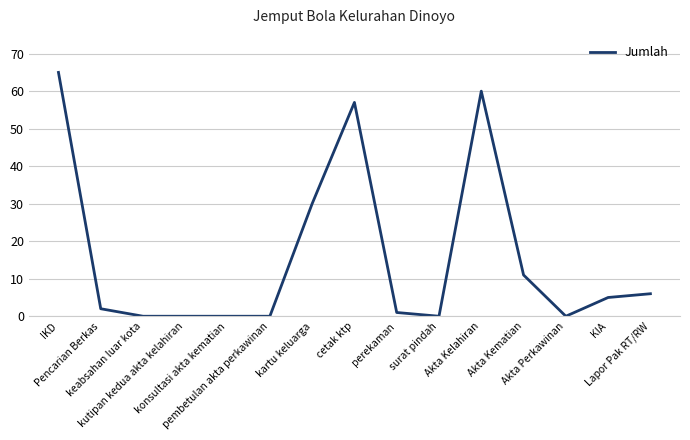

Does the chart have visible grid lines?

Yes